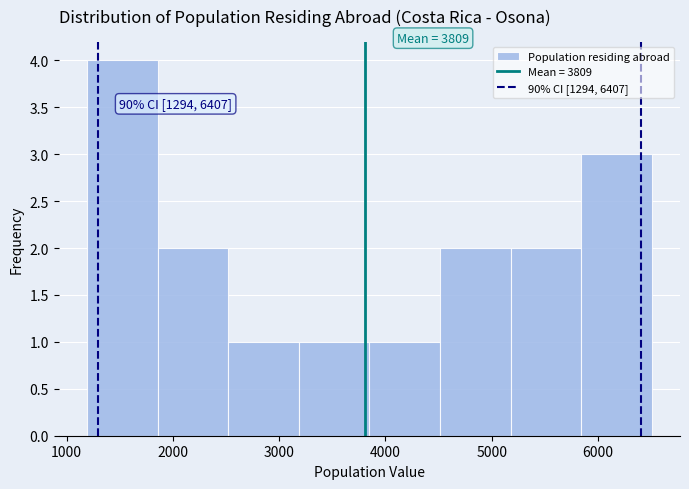

Which range on the x-axis has the tallest bar?

1200 to 1900